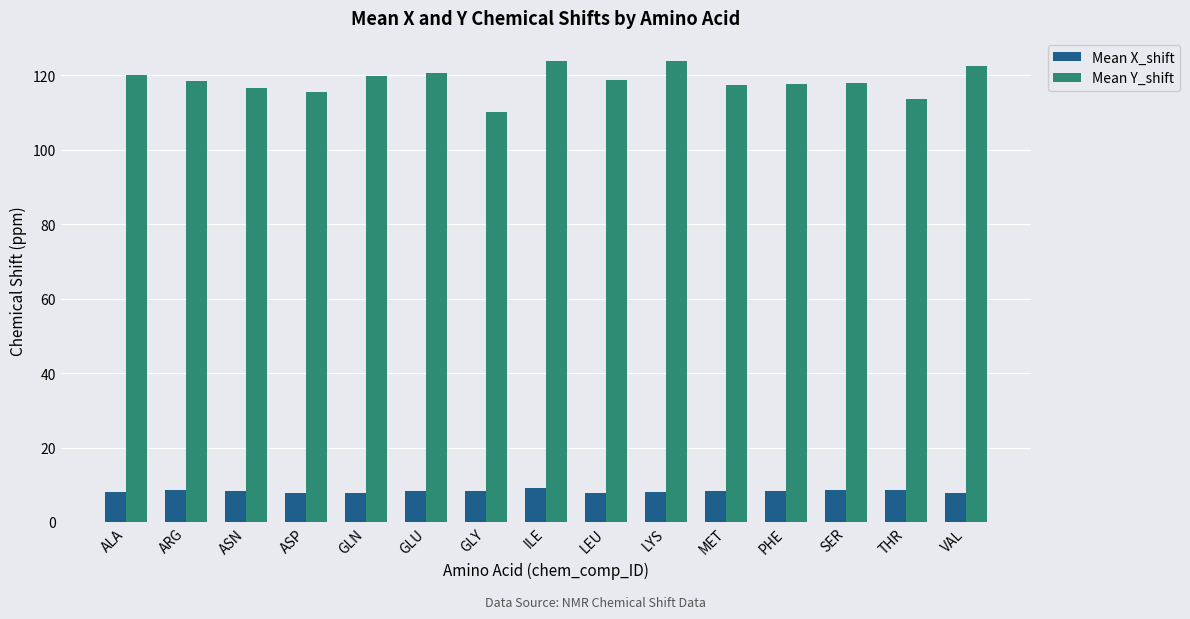

What is the label of the 12th bar from the right?

ASP